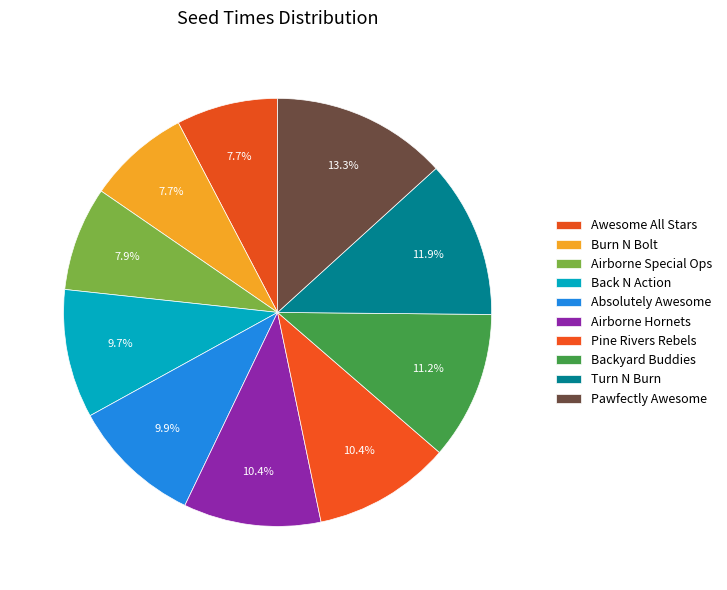

Is it true that Airborne Hornets is 17% of the pie?

False